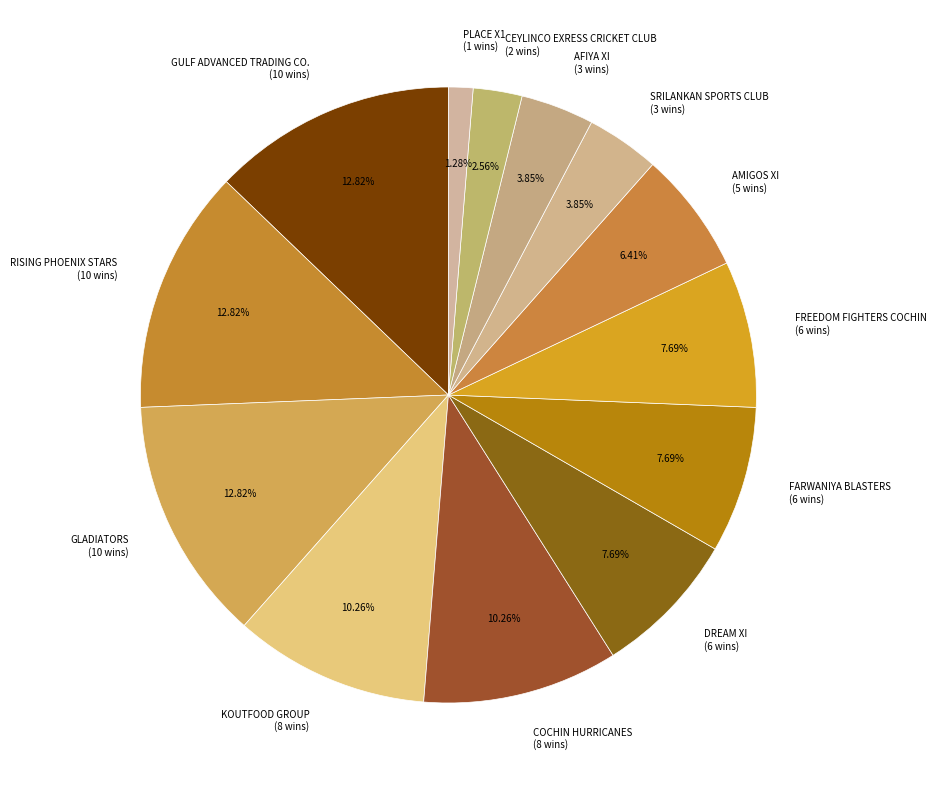

Which slice is the smallest?

PLACE X1